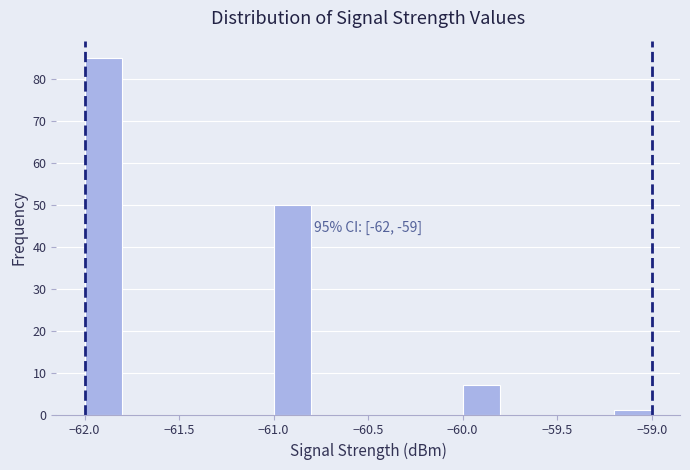

Over which range of the x-axis is the bar tallest?

-62.0 to -61.8